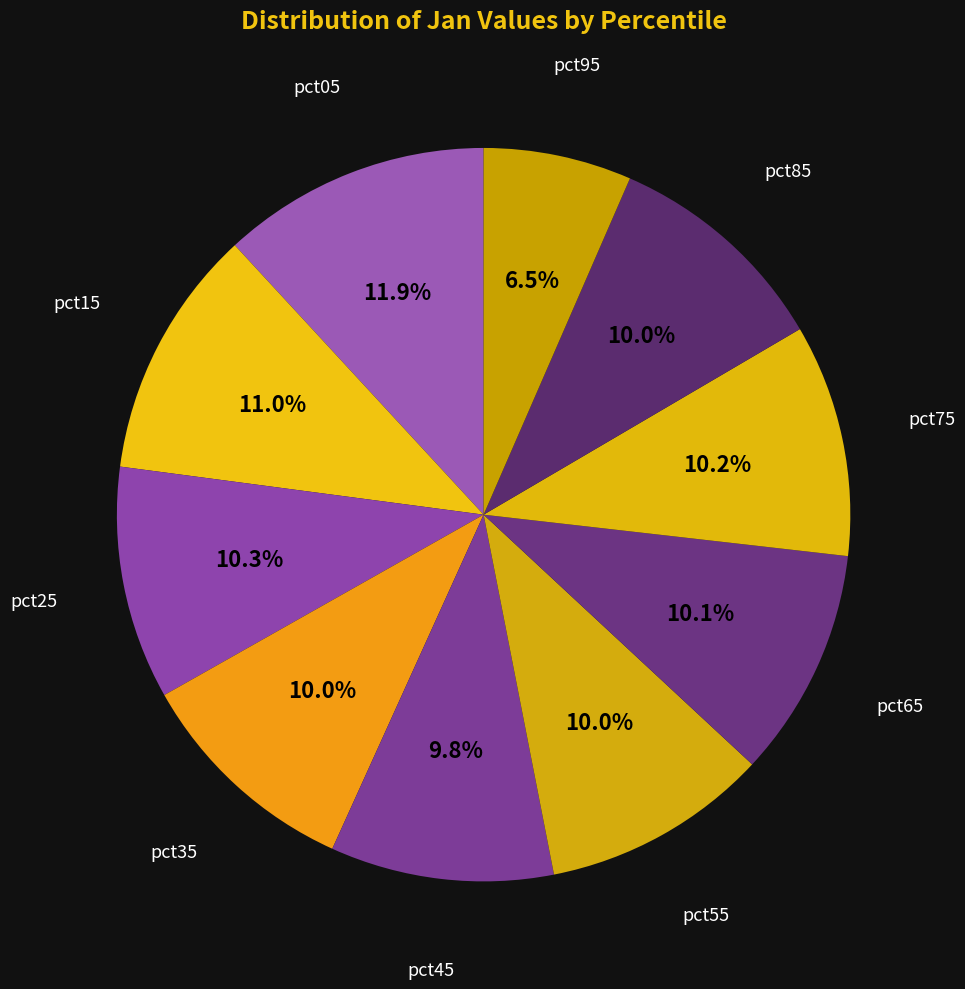

Approximately how many times larger is the value at pct45 compared to pct65?

1.0